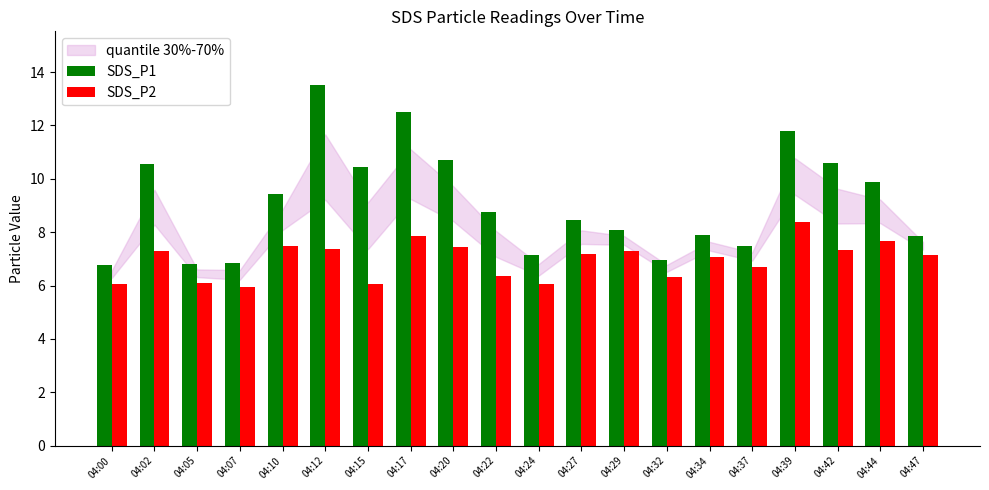

Rank the series at 04:29 from highest to lowest value.

SDS_P1, SDS_P2